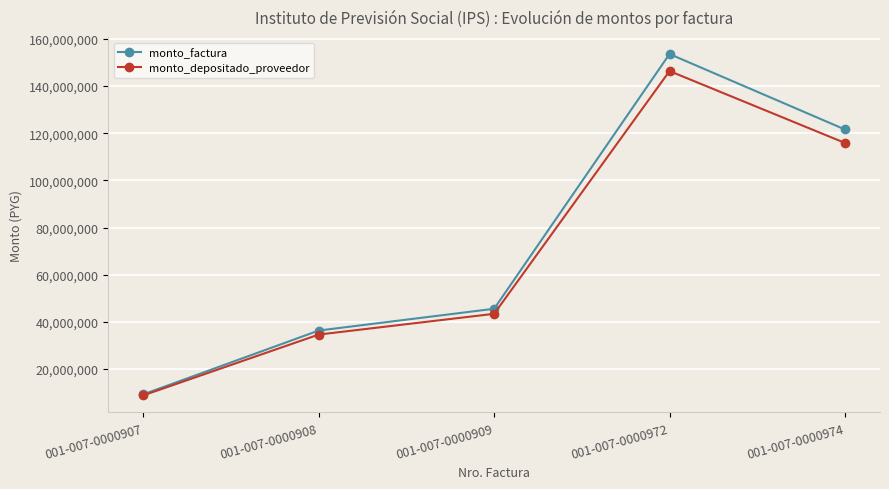

Which series has the largest total across all categories?

monto_factura